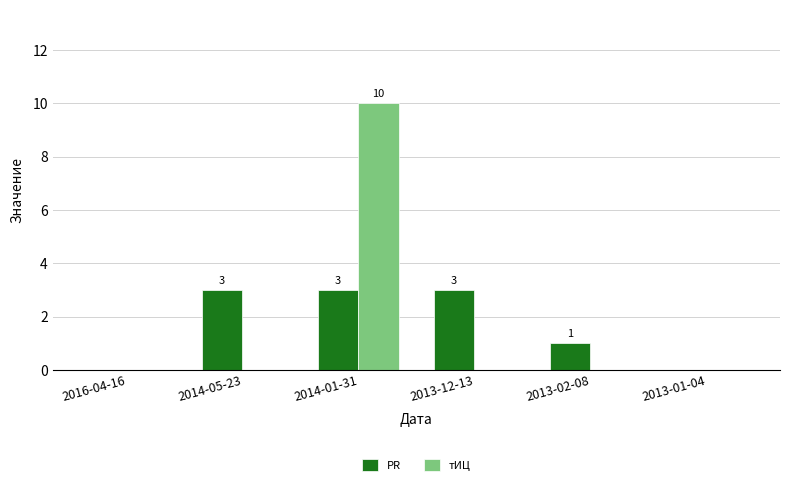

Count the number of categories in the chart.

6